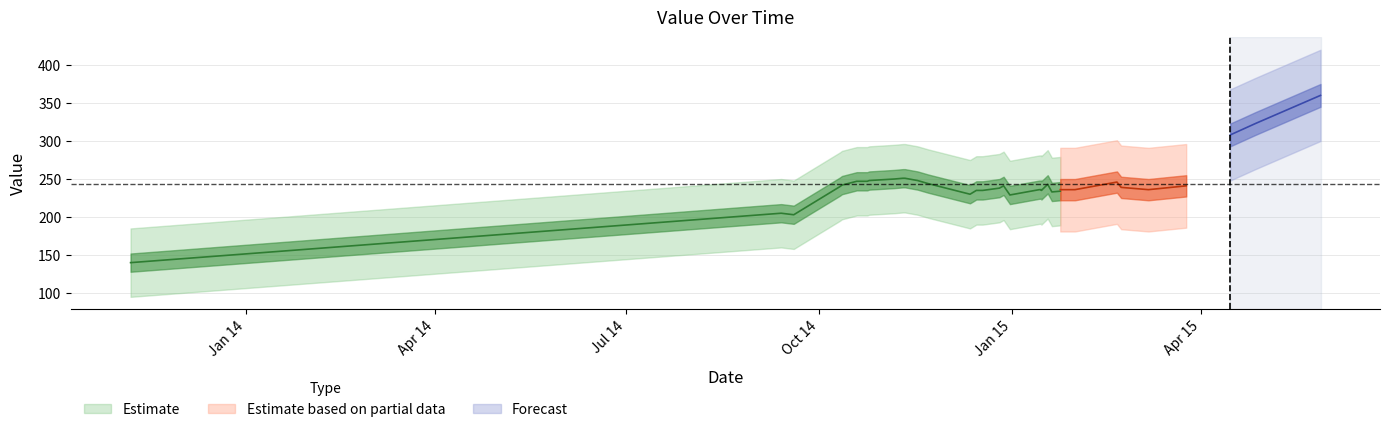

At which label does the data first exceed 240?

4